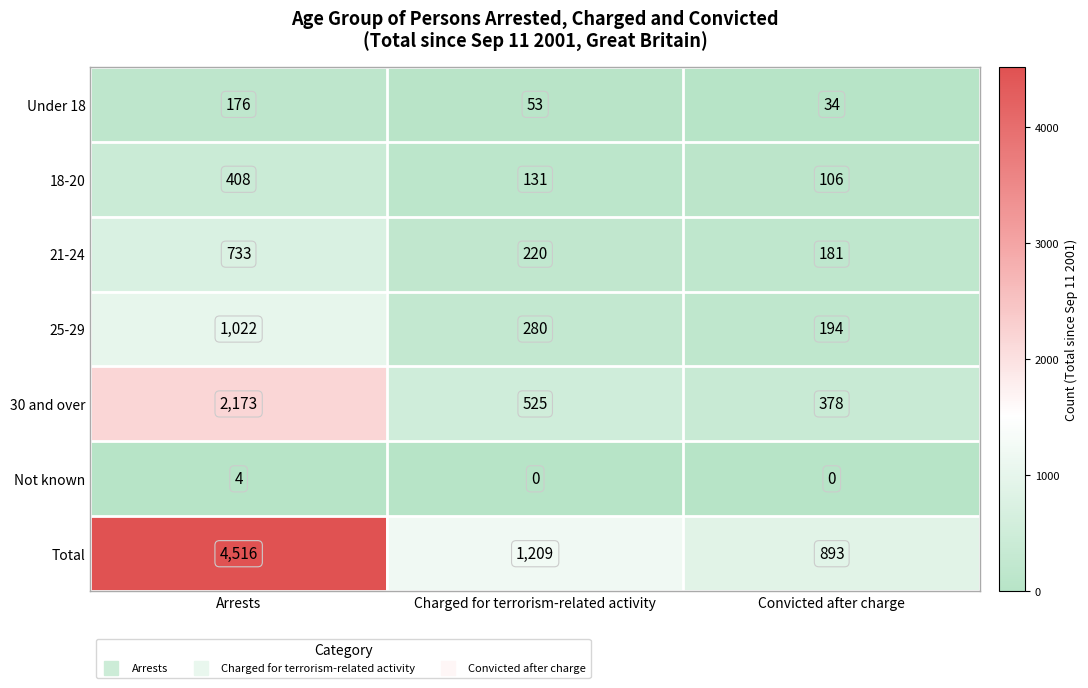

Reading left to right, extract all data points from this chart.

Under 18: 176	53	34
18-20: 408	131	106
21-24: 733	220	181
25-29: 1022	280	194
30 and over: 2173	525	378
Not known: 4	0	0
Total: 4516	1209	893